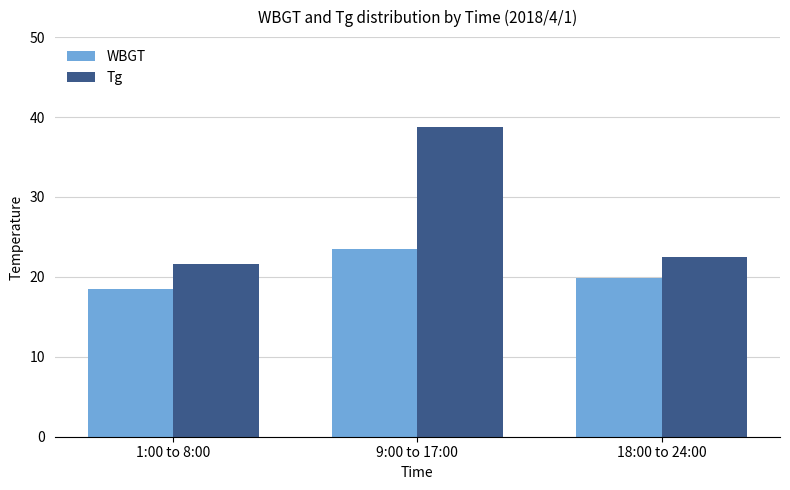

What is the sum of the WBGT values at 9:00 to 17:00 and 1:00 to 8:00?

41.9